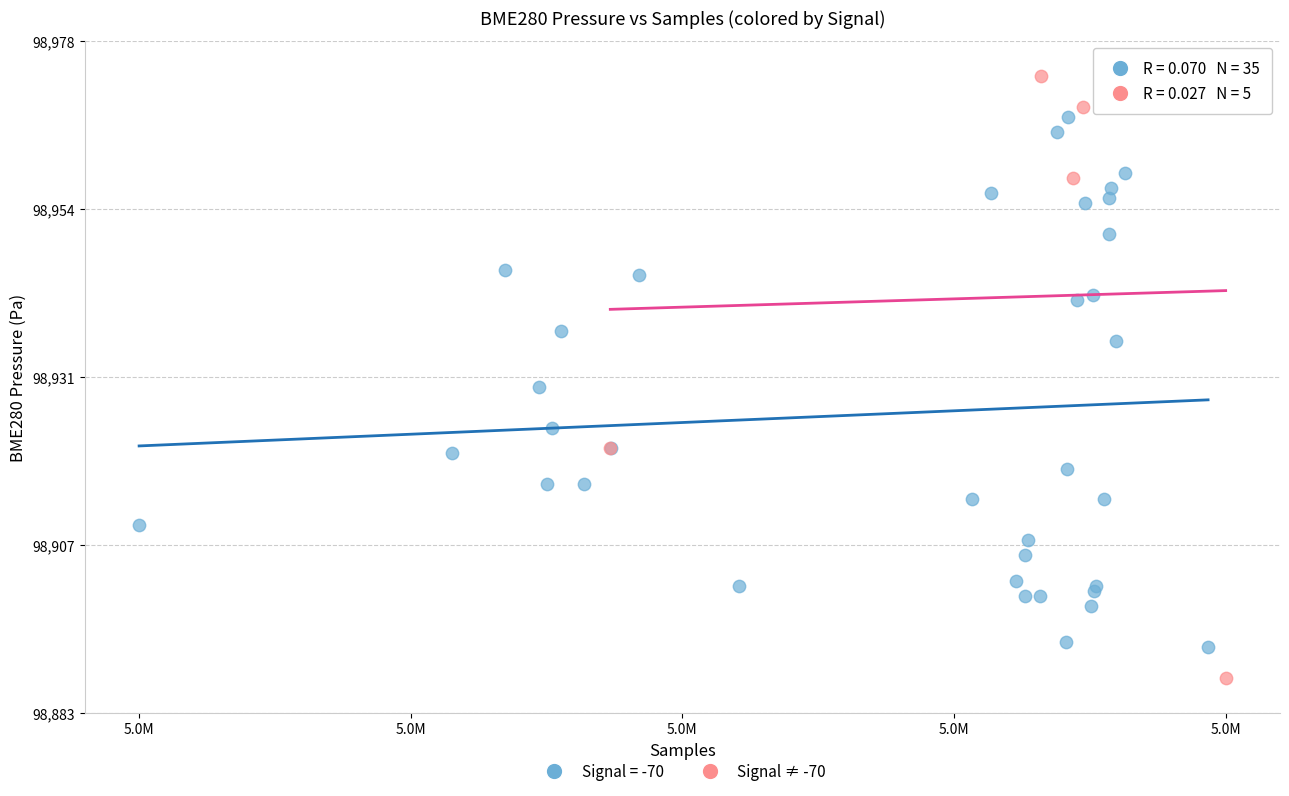

Which series has the widest spread of Y values?

Signal ≠ -70